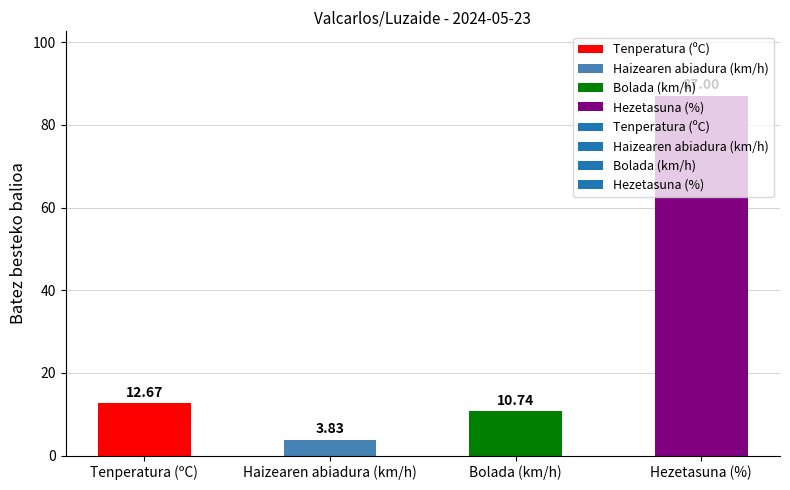

What is the sum of all values?

114.2